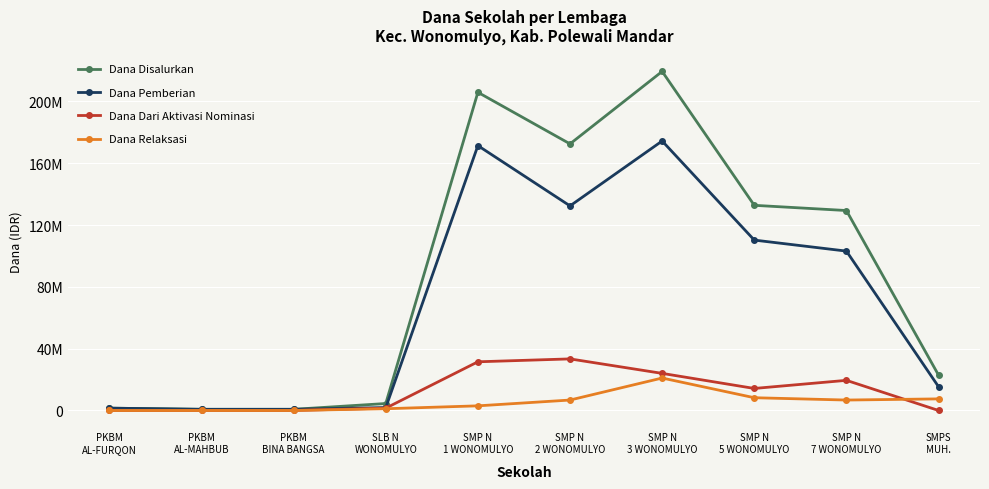

What are all the series names shown in the legend?

Dana Disalurkan, Dana Pemberian, Dana Dari Aktivasi Nominasi, Dana Relaksasi